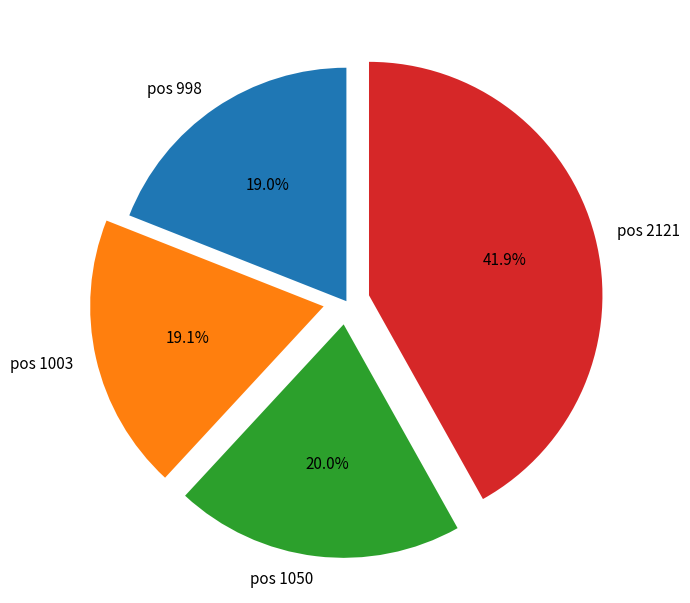

What is the largest slice in the pie chart?

pos 2121